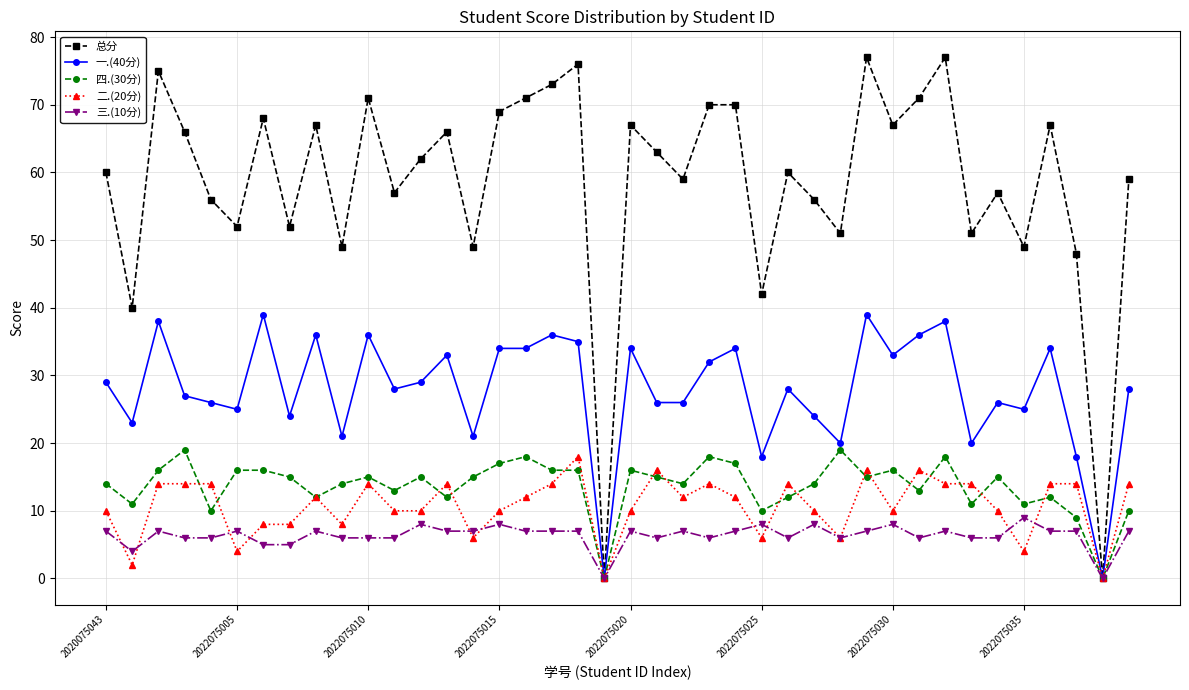

True or false: 二.(20分) has more than 2 interior local peaks.

True